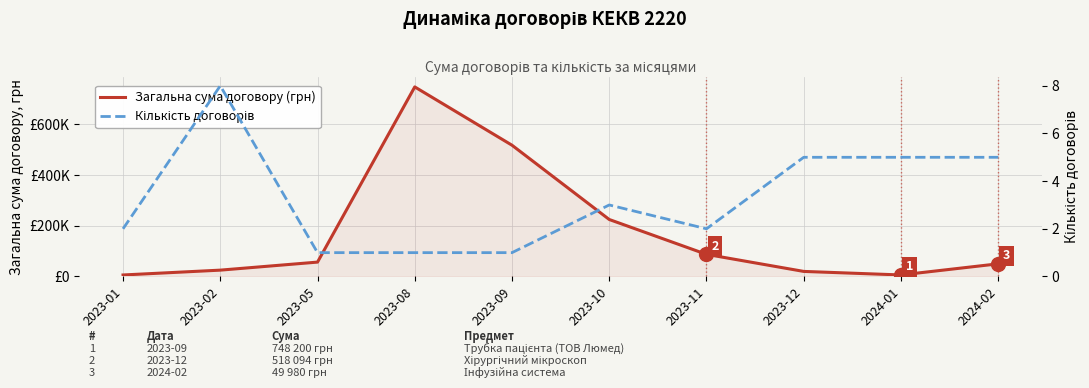

At which category does Кількість договорів reach its first local peak?

2023-02